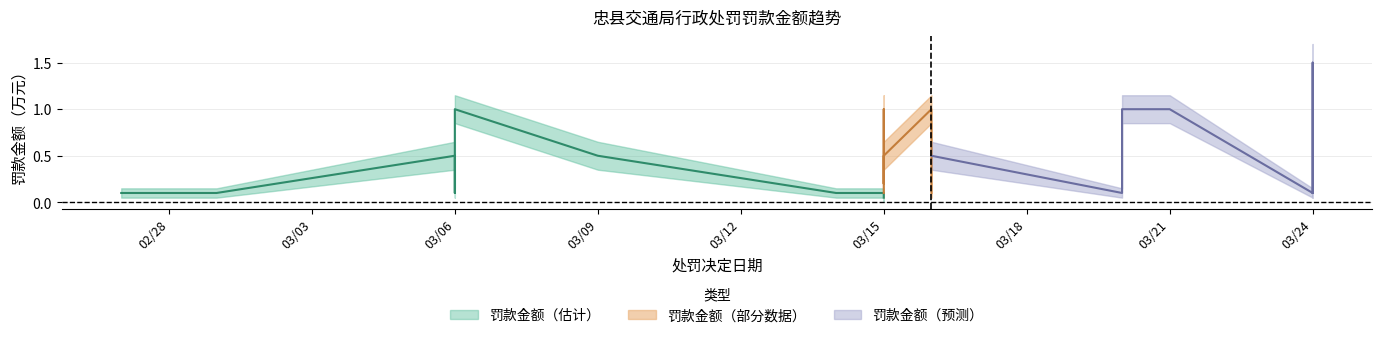

How many series are shown in this chart?

3